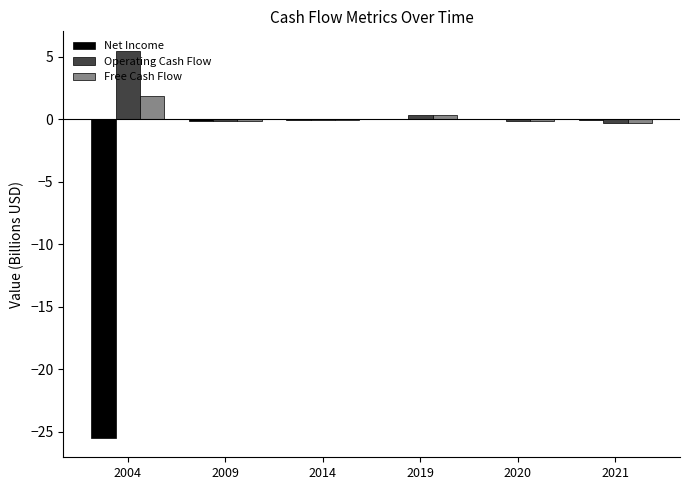

How many data points does each series have?

6